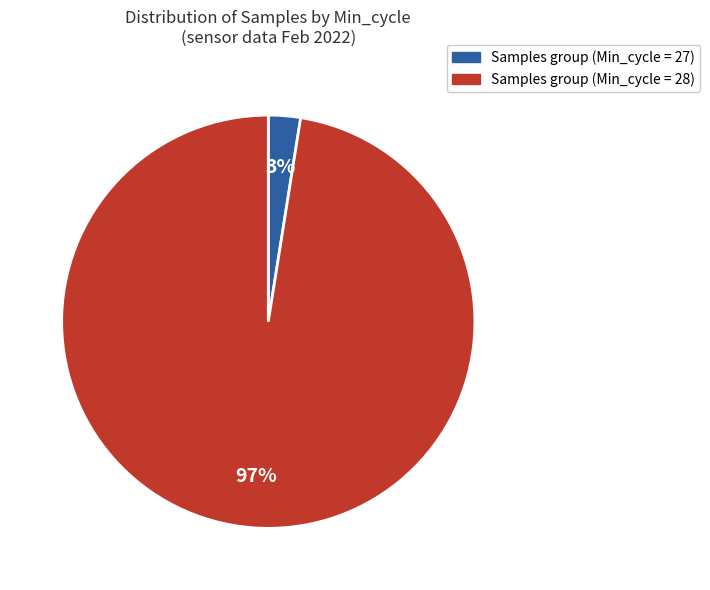

Between Samples group (Min_cycle = 27) and Samples group (Min_cycle = 28), which is larger?

Samples group (Min_cycle = 28)